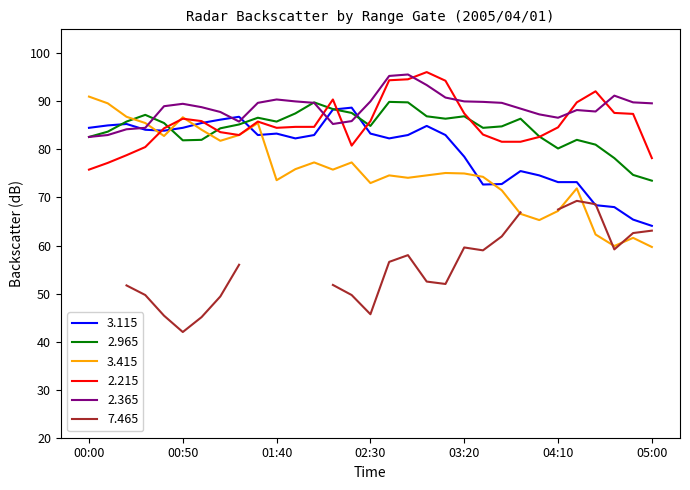

How many data points does each series have?

31